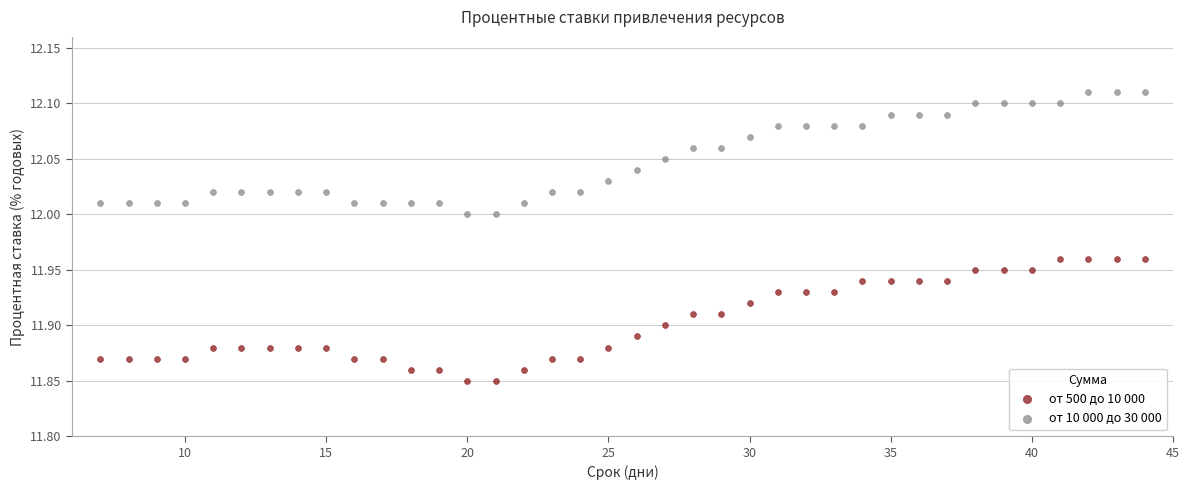

What are all the series names shown in the legend?

от 500 до 10 000, от 10 000 до 30 000